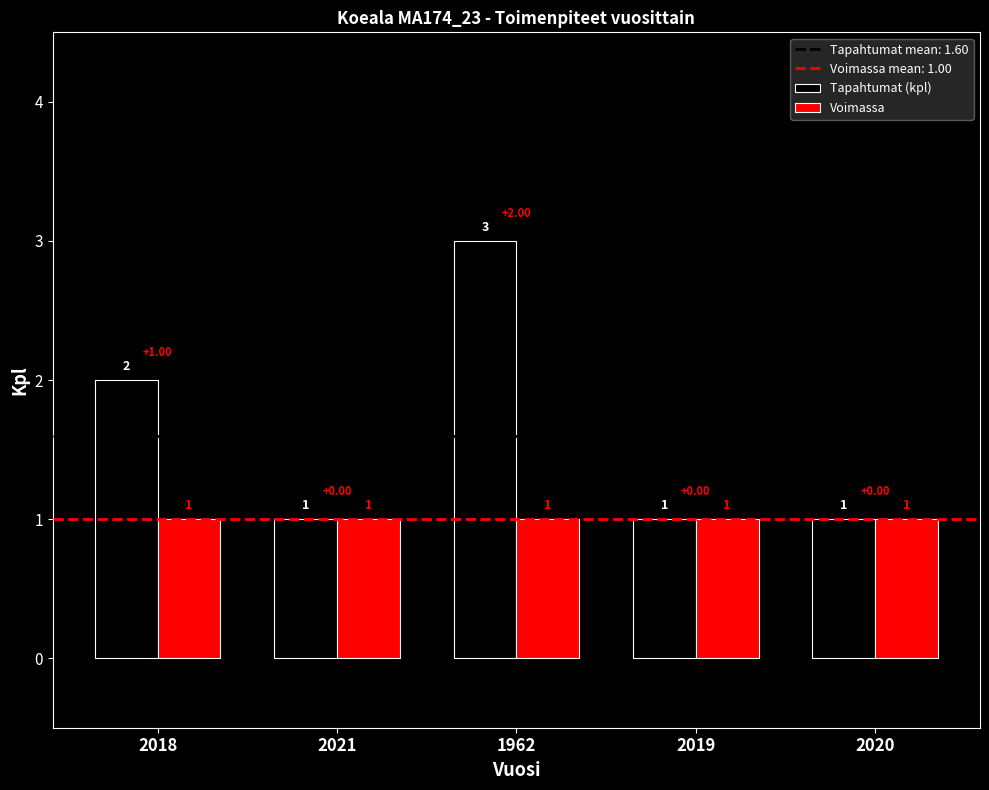

Which series has the largest total across all categories?

Tapahtumat (kpl)